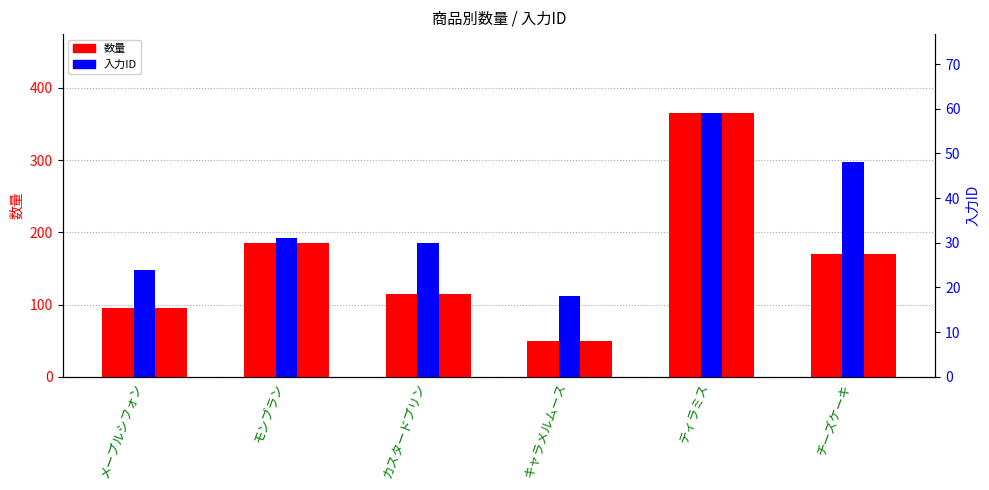

At which category is the sum across all series the highest?

ティラミス